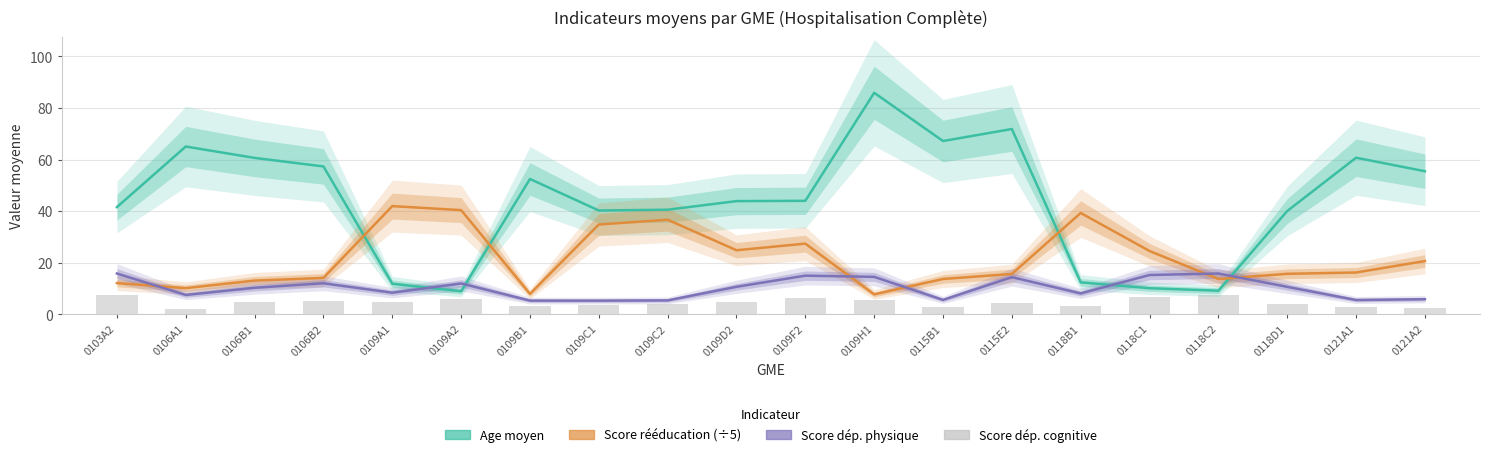

Reading left to right, extract all data points from this chart.

Age moyen: 0103A2=41.6	0106A1=65.1	0106B1=60.7	0106B2=57.4	0109A1=11.9	0109A2=9.0	0109B1=52.5	0109C1=40.3	0109C2=40.6	0109D2=43.9	0109F2=44.0	0109H1=85.9	0115B1=67.2	0115E2=71.9	0118B1=12.4	0118C1=10.2	0118C2=9.2	0118D1=40.1	0121A1=60.7	0121A2=55.5
Score rééducation (÷5): 0103A2=12.1	0106A1=10.2	0106B1=13.1	0106B2=14.2	0109A1=42.0	0109A2=40.4	0109B1=8.0	0109C1=34.9	0109C2=36.7	0109D2=24.9	0109F2=27.4	0109H1=7.8	0115B1=13.7	0115E2=15.7	0118B1=39.3	0118C1=24.6	0118C2=13.7	0118D1=15.7	0121A1=16.2	0121A2=20.7
Score dép. physique: 0103A2=15.9	0106A1=7.5	0106B1=10.3	0106B2=12.1	0109A1=8.4	0109A2=12.0	0109B1=5.3	0109C1=5.3	0109C2=5.4	0109D2=10.7	0109F2=15.0	0109H1=14.6	0115B1=5.6	0115E2=14.4	0118B1=8.1	0118C1=15.3	0118C2=15.9	0118D1=10.7	0121A1=5.6	0121A2=5.9
Score dép. cognitive: 0103A2=7.7	0106A1=2.0	0106B1=4.9	0106B2=5.1	0109A1=4.9	0109A2=6.1	0109B1=3.3	0109C1=3.7	0109C2=3.9	0109D2=4.7	0109F2=6.4	0109H1=5.7	0115B1=3.0	0115E2=4.4	0118B1=3.4	0118C1=6.6	0118C2=7.6	0118D1=4.1	0121A1=2.7	0121A2=2.7